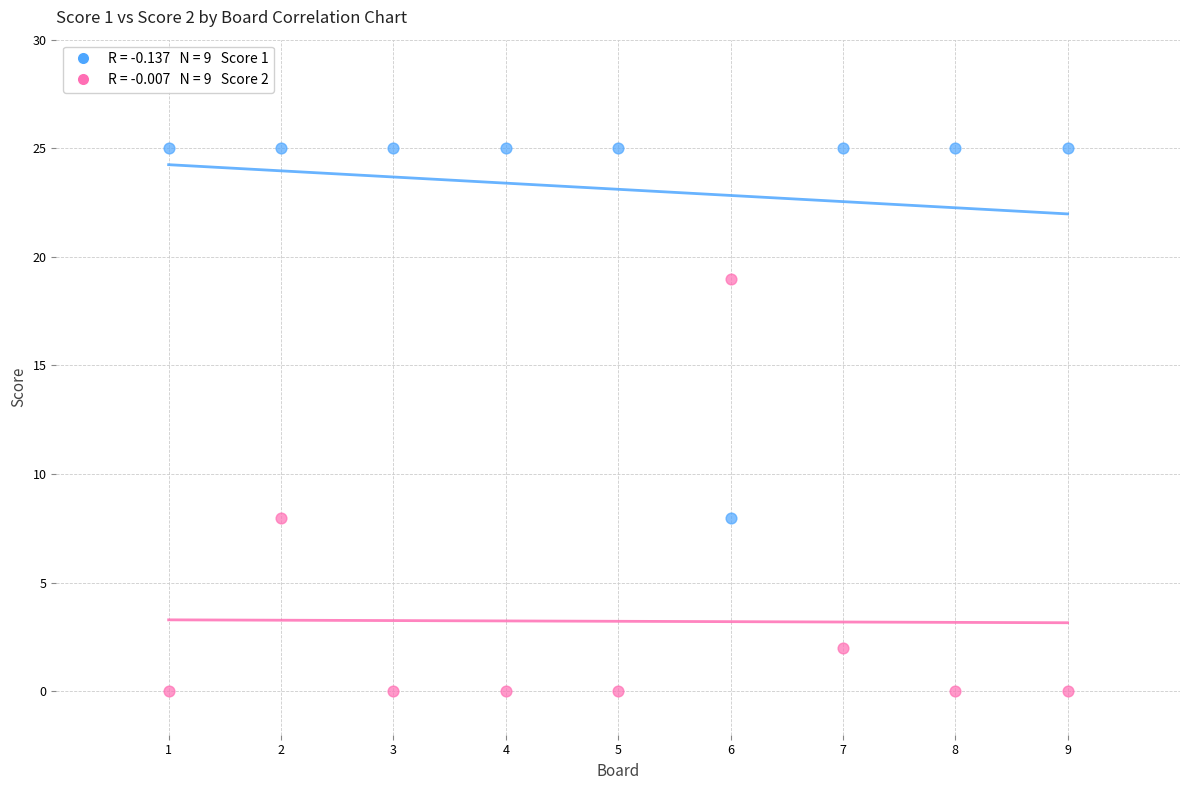

Across all data points, what is the range of Y values (max minus min)?

25